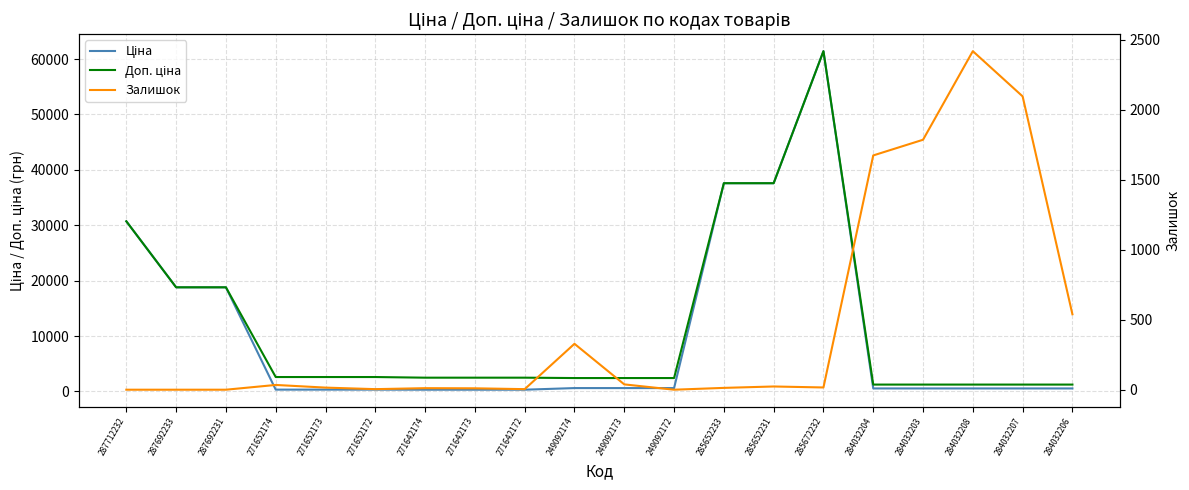

Rank the categories by Доп. ціна value from lowest to highest.

284032204, 284032203, 284032208, 284032207, 284032206, 249092174, 249092173, 249092172, 271642174, 271642173, 271642172, 271652174, 271652173, 271652172, 287692233, 287692231, 287712232, 285652233, 285652231, 285672232